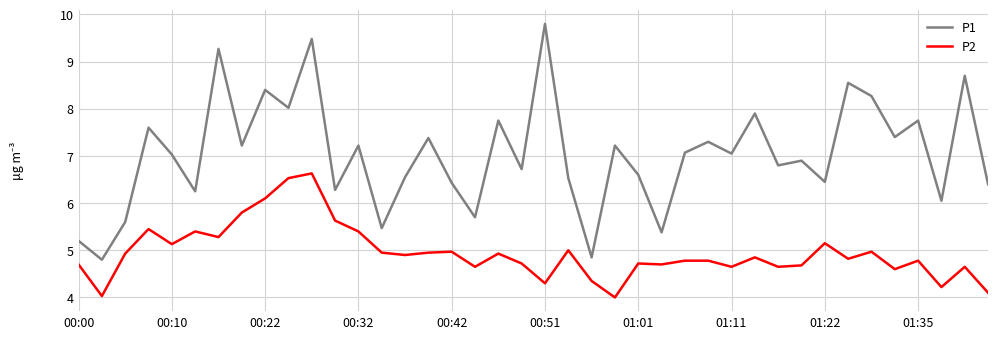

List the series in order of their peak value, highest first.

P1, P2